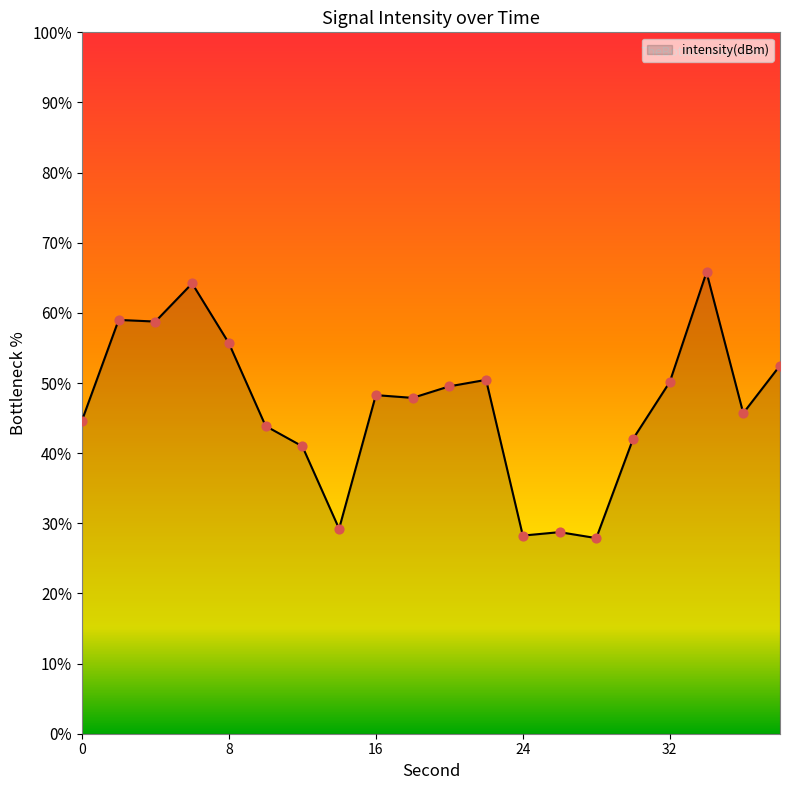

What is the minimum value shown in the chart?

27.9